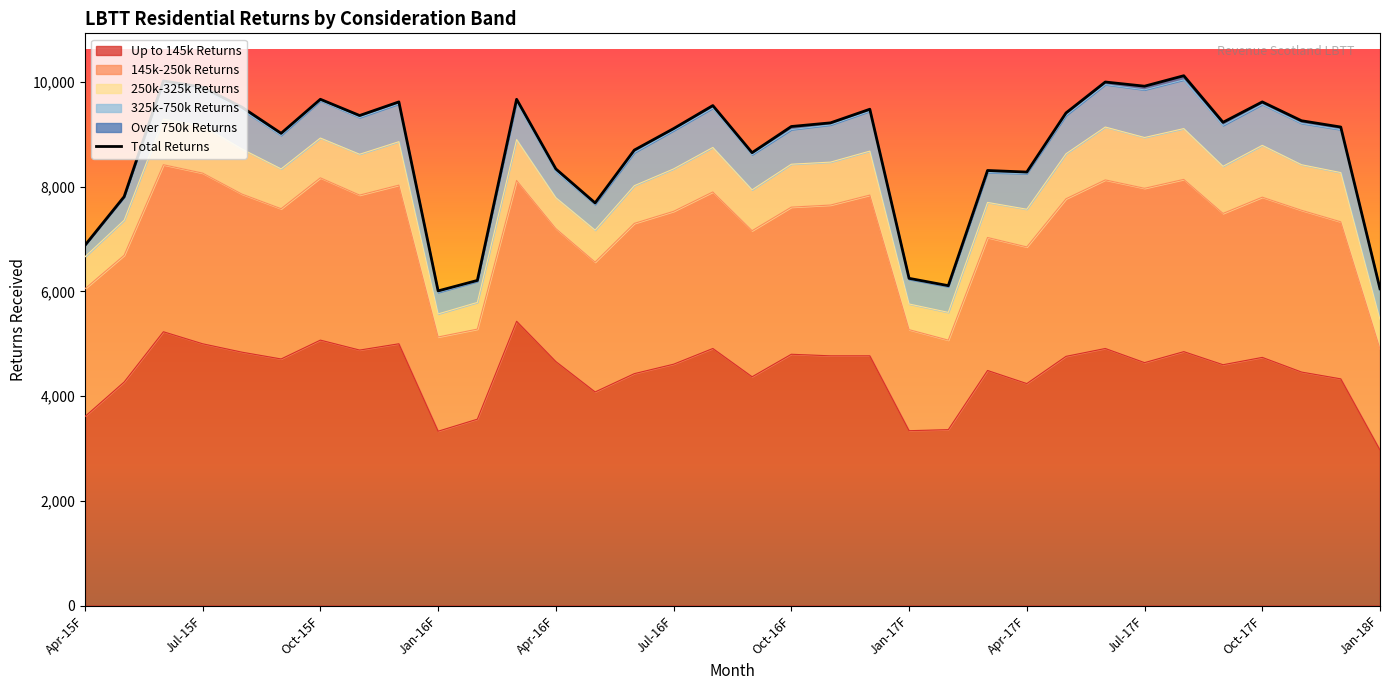

What is the greatest value displayed?

10120